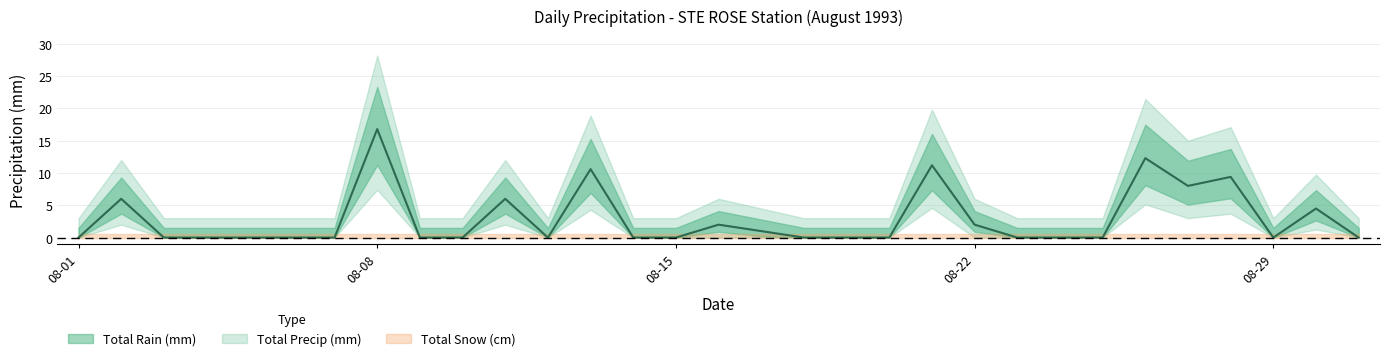

How many interior local peaks does the Total Precip (mm) series have?

9